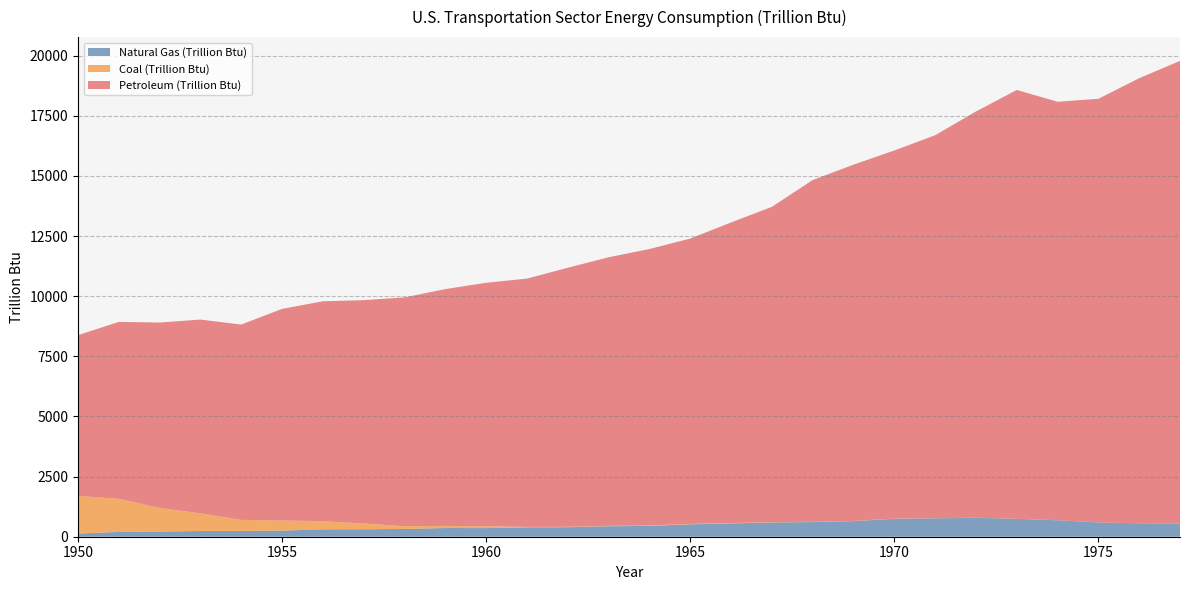

What is the highest value of the Natural Gas (Trillion Btu) series?

786.8